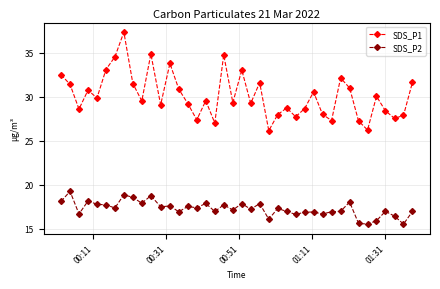

What are all the series names shown in the legend?

SDS_P1, SDS_P2